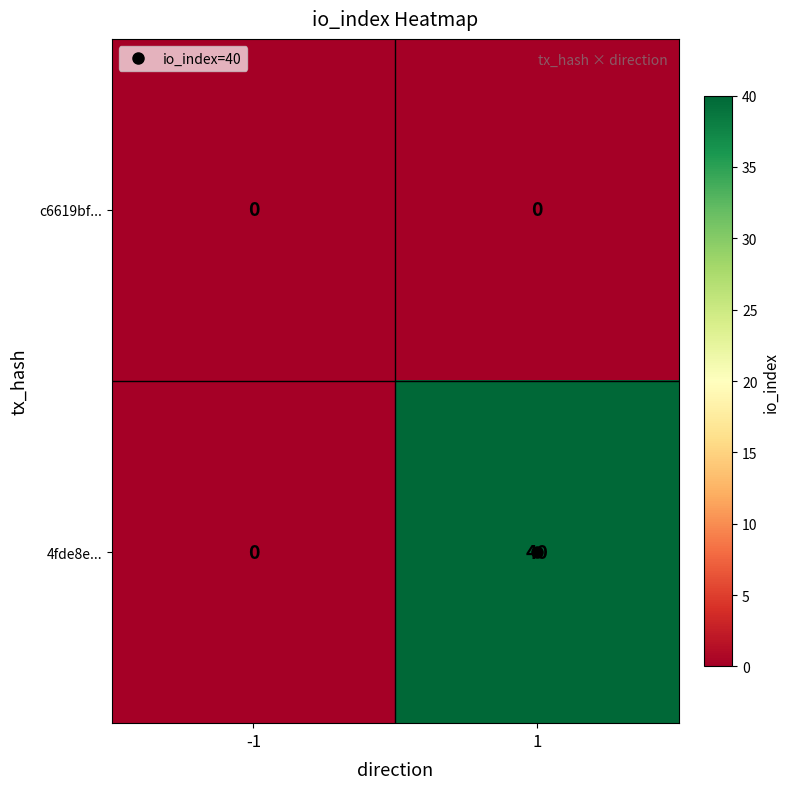

What is the difference between the highest and lowest values at 1?

40